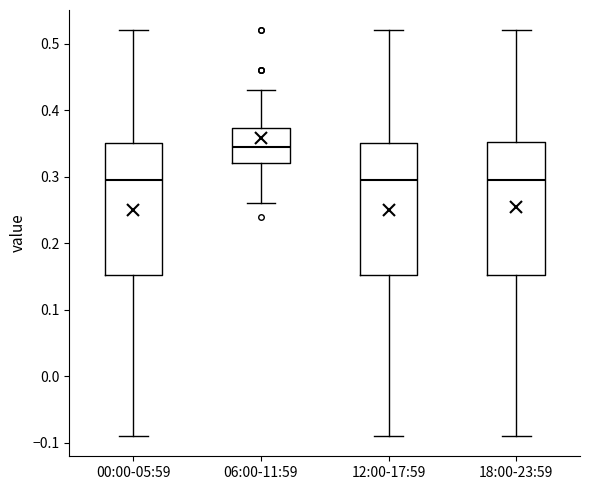

Where does the lower whisker of the box for 12:00-17:59 end on the y-axis? The values are not printed on the chart, so give them approximately, as read against the axis.

-0.09